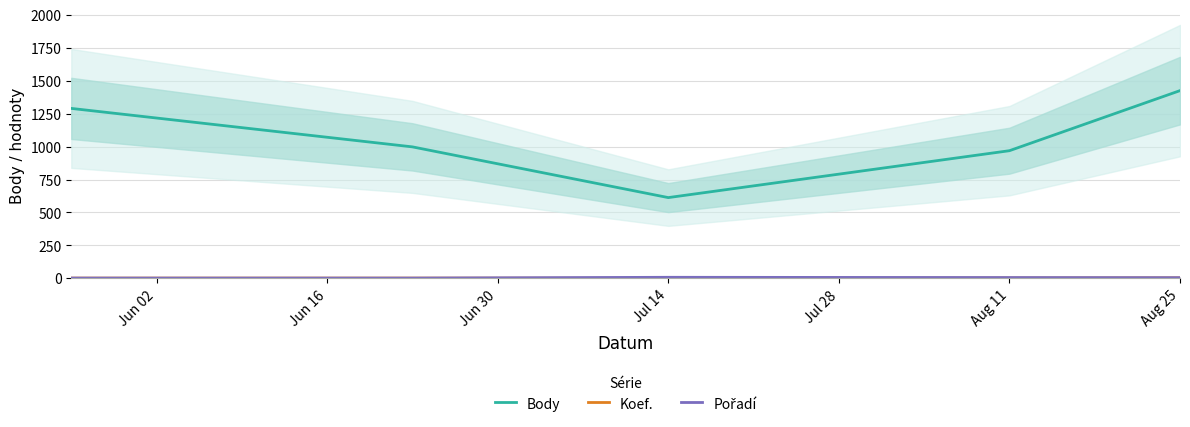

Read the Body value at Jun 02.

1290